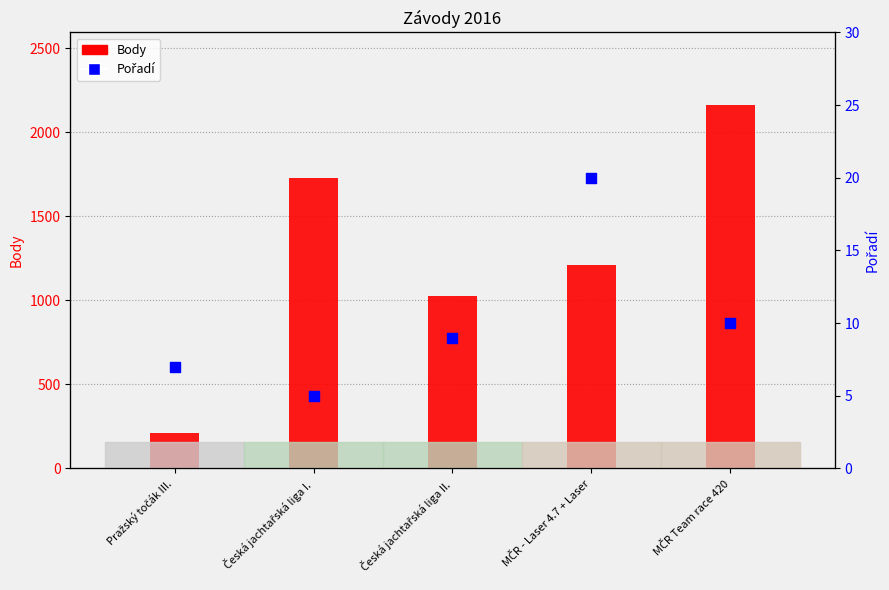

What are all the series names shown in the legend?

Body, Pořadí